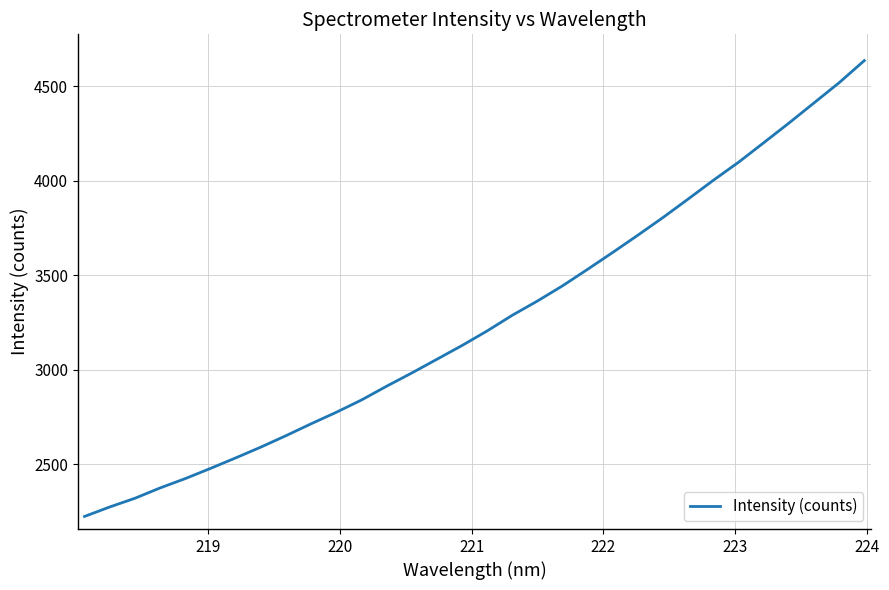

What is the smallest value displayed?

2222.2